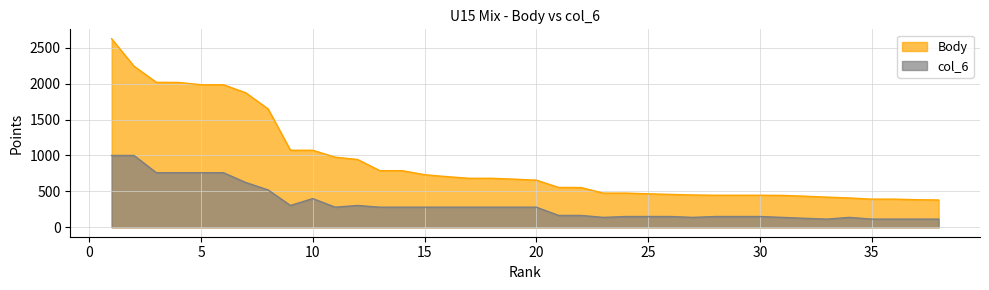

How many lines are shown in the chart?

2